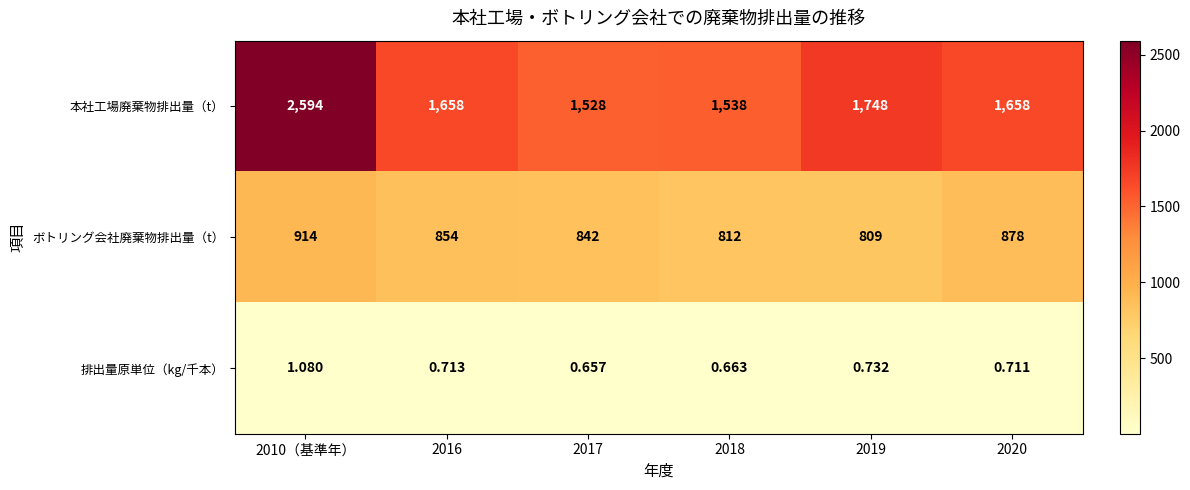

List the series in order of their overall mean, lowest first.

排出量原単位（kg/千本）, ボトリング会社廃棄物排出量（t）, 本社工場廃棄物排出量（t）